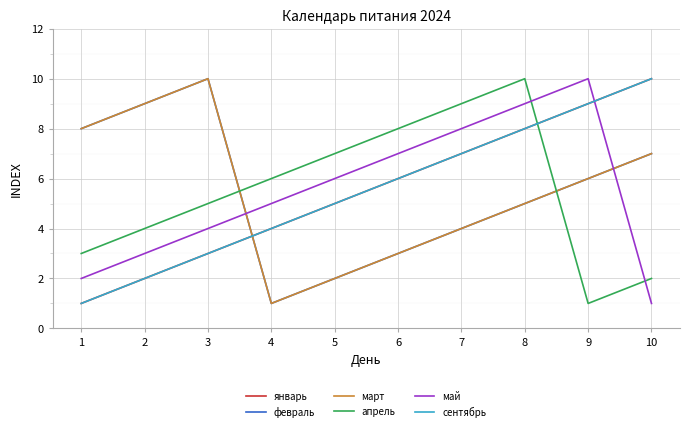

Which series has the largest range (max minus min)?

январь